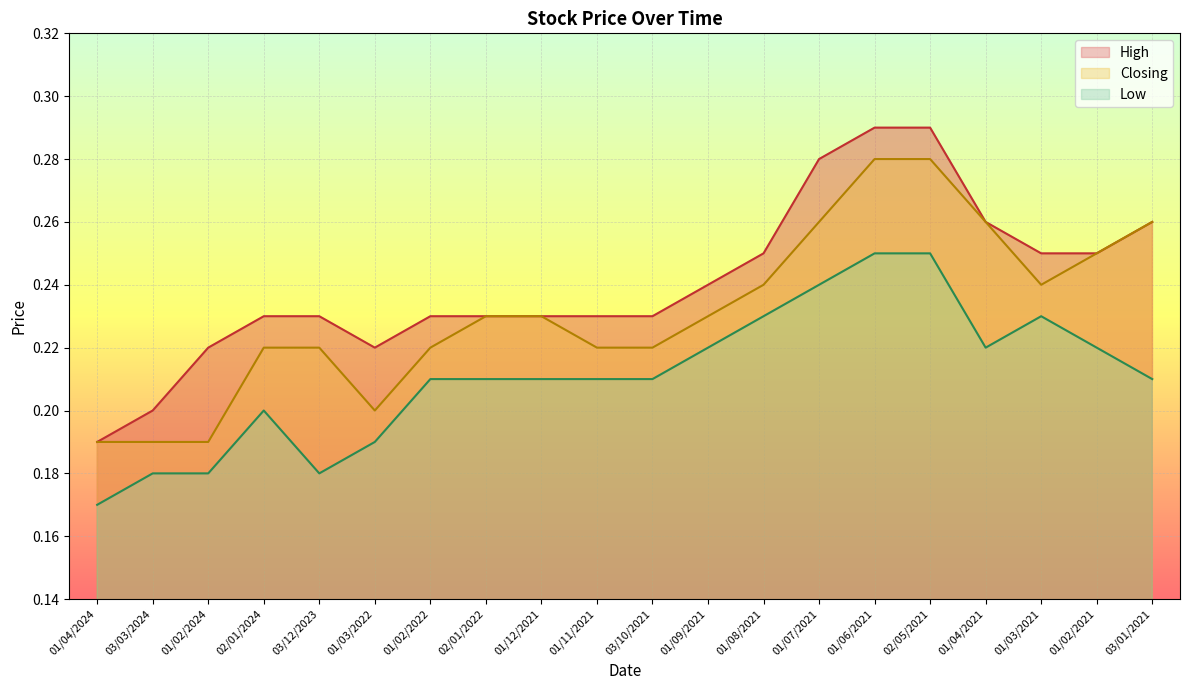

Reading left to right, extract all data points from this chart.

High: 0.2	0.2	0.2	0.2	0.2	0.2	0.2	0.2	0.2	0.2	0.2	0.2	0.2	0.3	0.3	0.3	0.3	0.2	0.2	0.3
Closing: 0.2	0.2	0.2	0.2	0.2	0.2	0.2	0.2	0.2	0.2	0.2	0.2	0.2	0.3	0.3	0.3	0.3	0.2	0.2	0.3
Low: 0.2	0.2	0.2	0.2	0.2	0.2	0.2	0.2	0.2	0.2	0.2	0.2	0.2	0.2	0.2	0.2	0.2	0.2	0.2	0.2